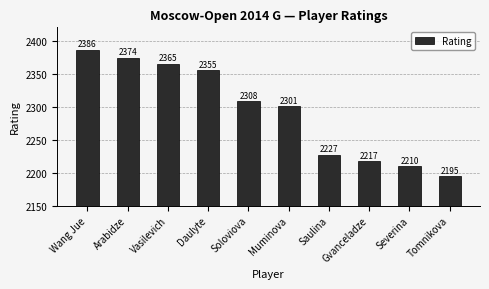

At which category does the chart reach its minimum across all series?

Tomnikova